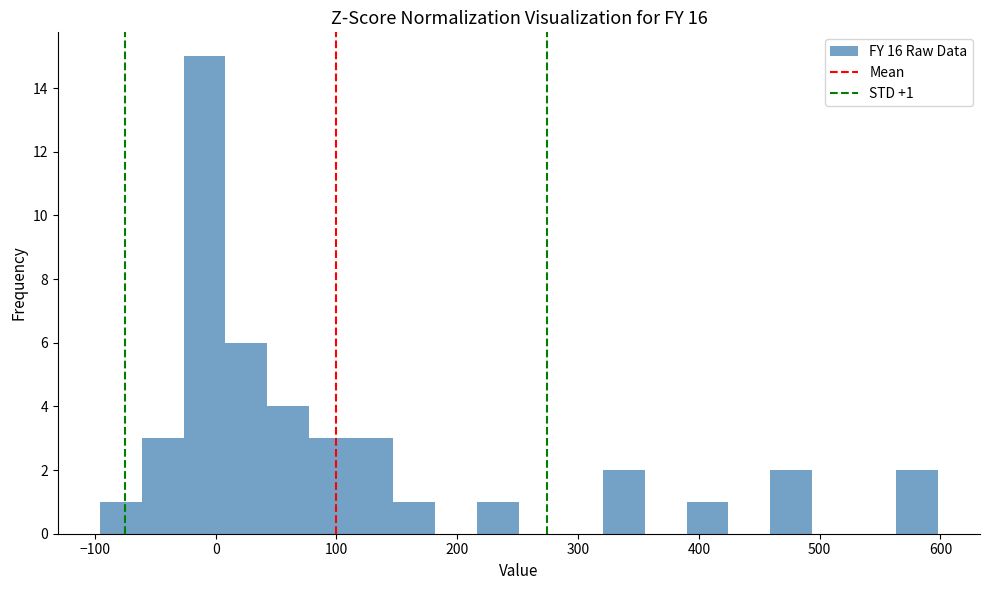

Read against the x-axis, roughly where is the centre of the tallest bar?

-10